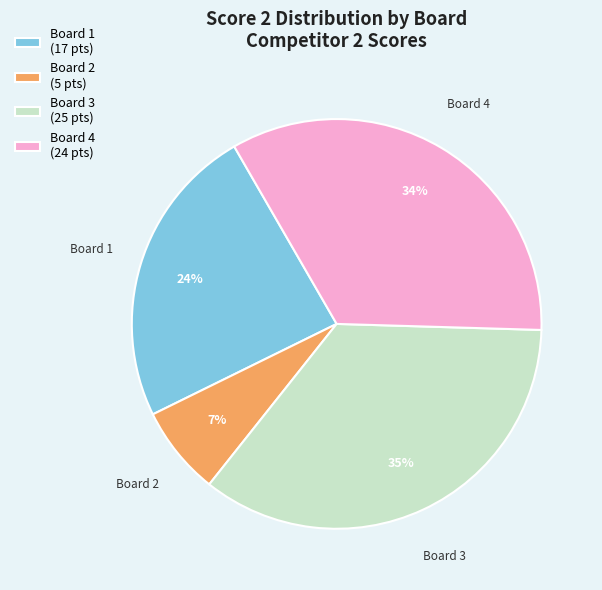

What percentage is the Board 2 (5 pts) slice, to the nearest percent?

7%